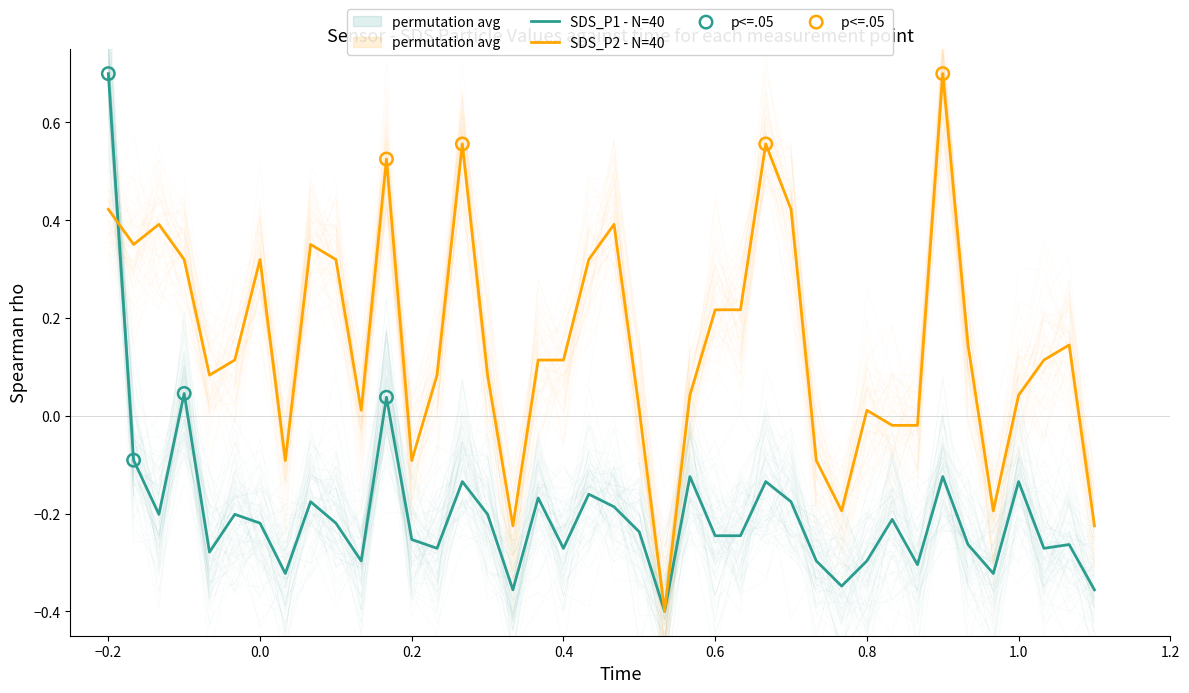

Is the value of SDS_P1 at 27 greater than the value of SDS_P2 at 12?

No